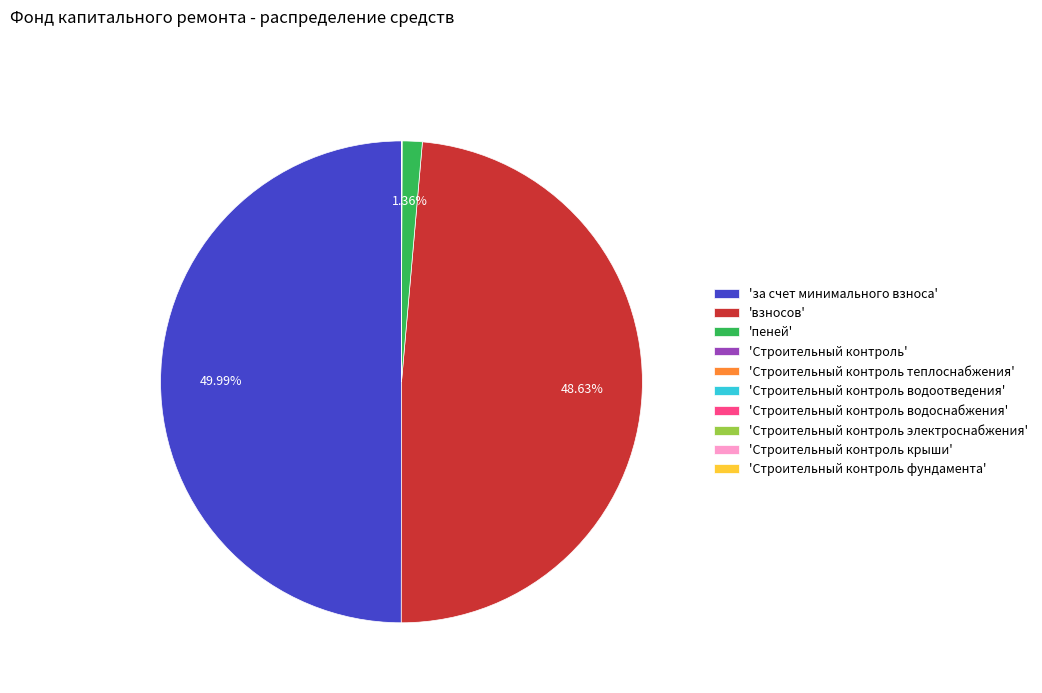

Is 'взносов' the majority of the pie?

No